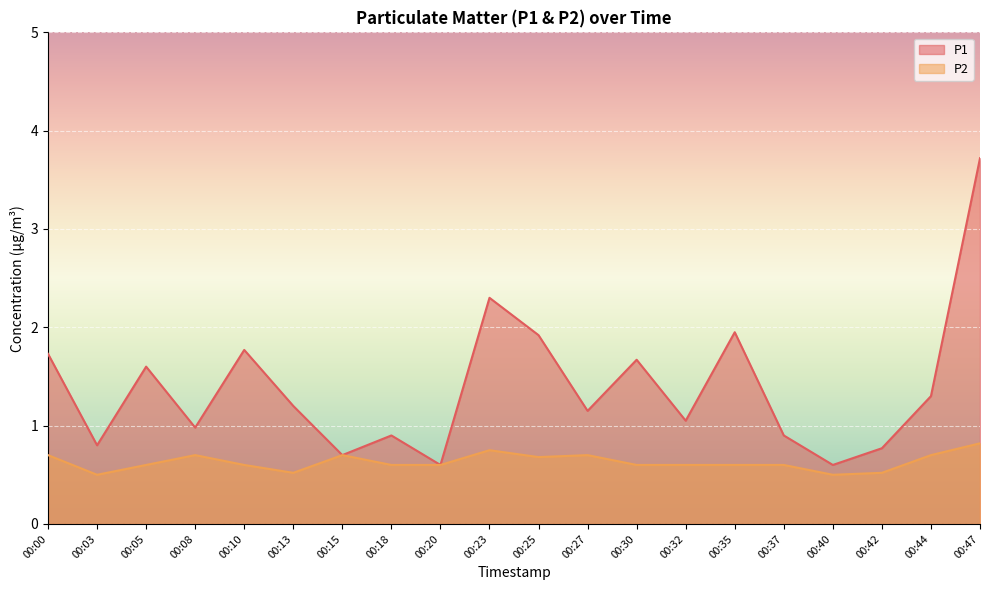

What is the difference between the highest and lowest values at 00:30?

1.1